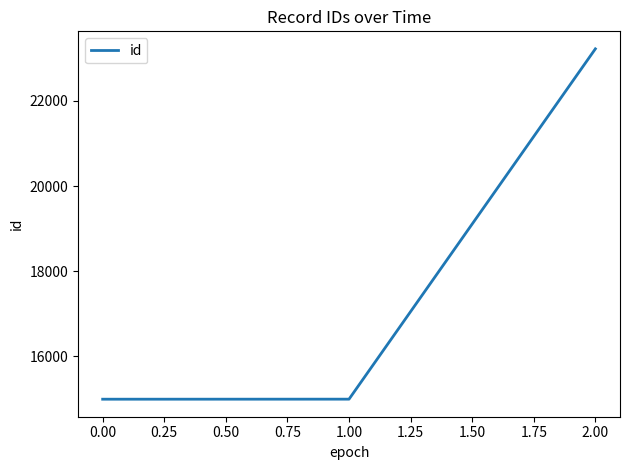

How many values are below 14993?

1